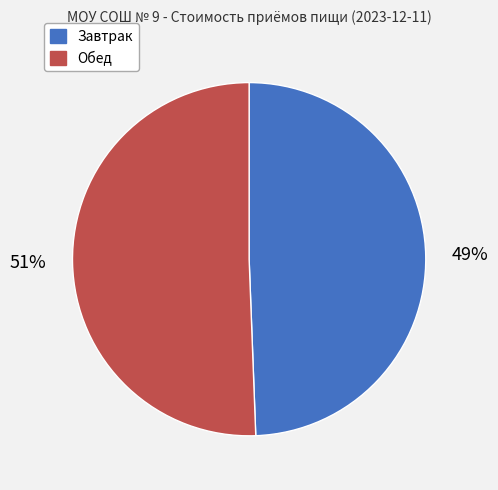

The Обед slice represents 63% of the pie. True or false?

False